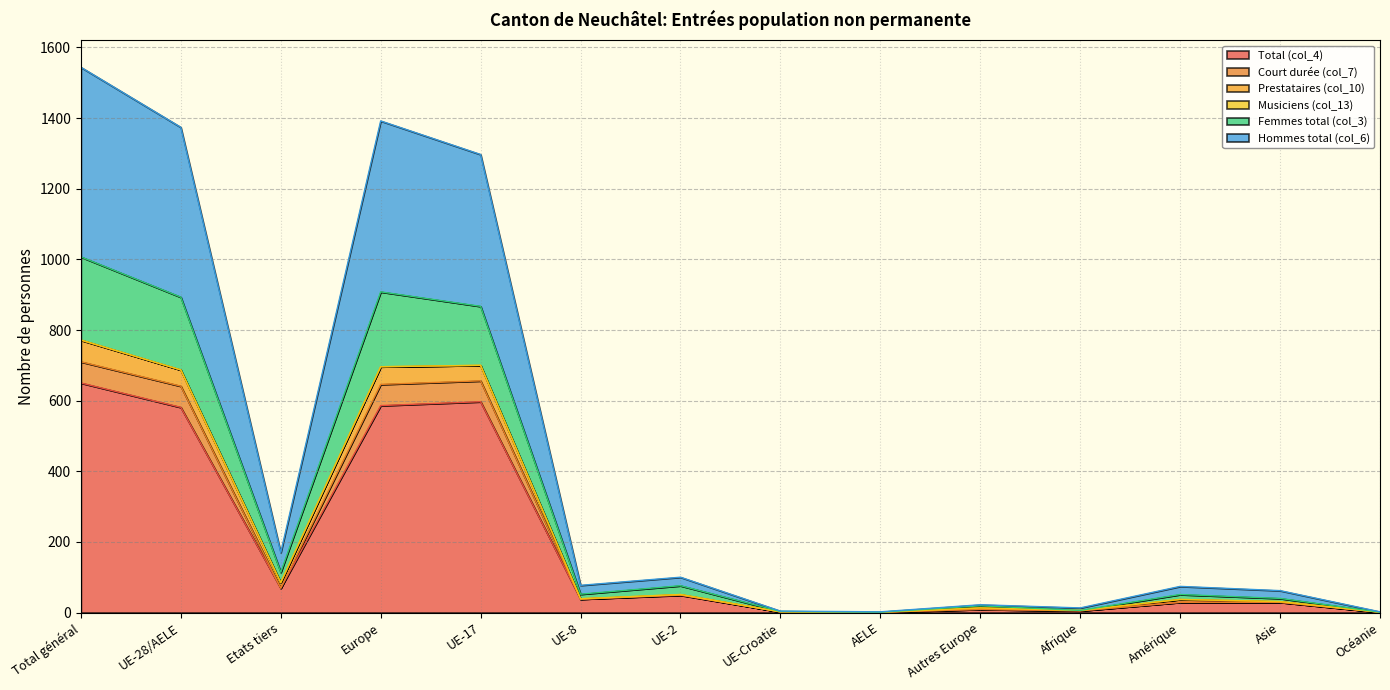

Does the chart have visible grid lines?

Yes